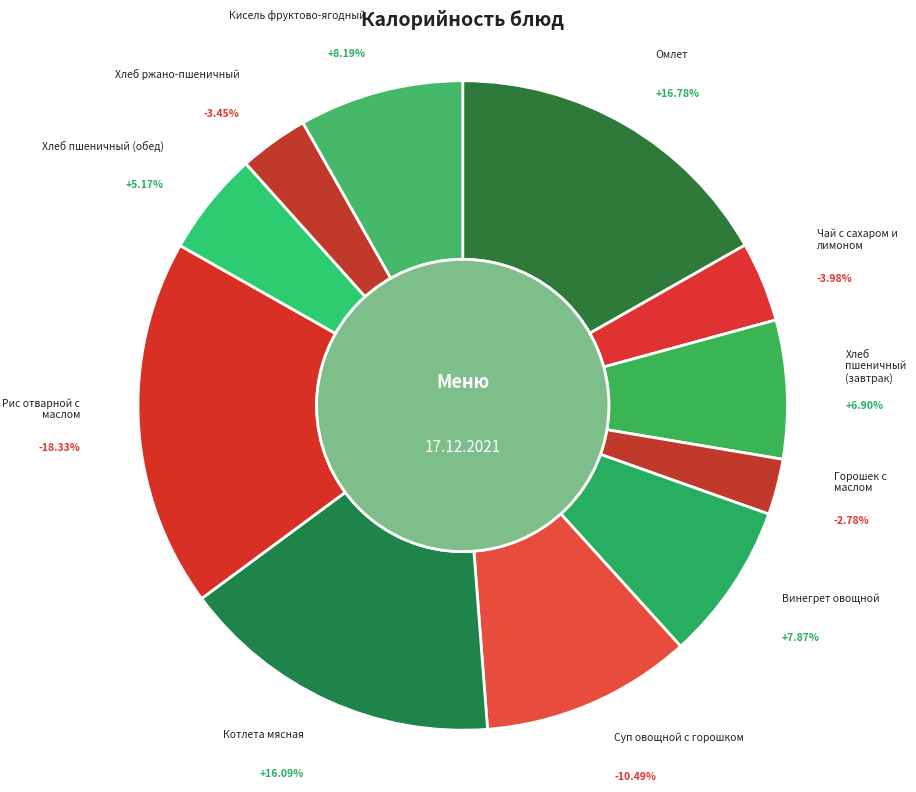

Between Котлета мясная and Винегрет овощной, which is larger?

Котлета мясная